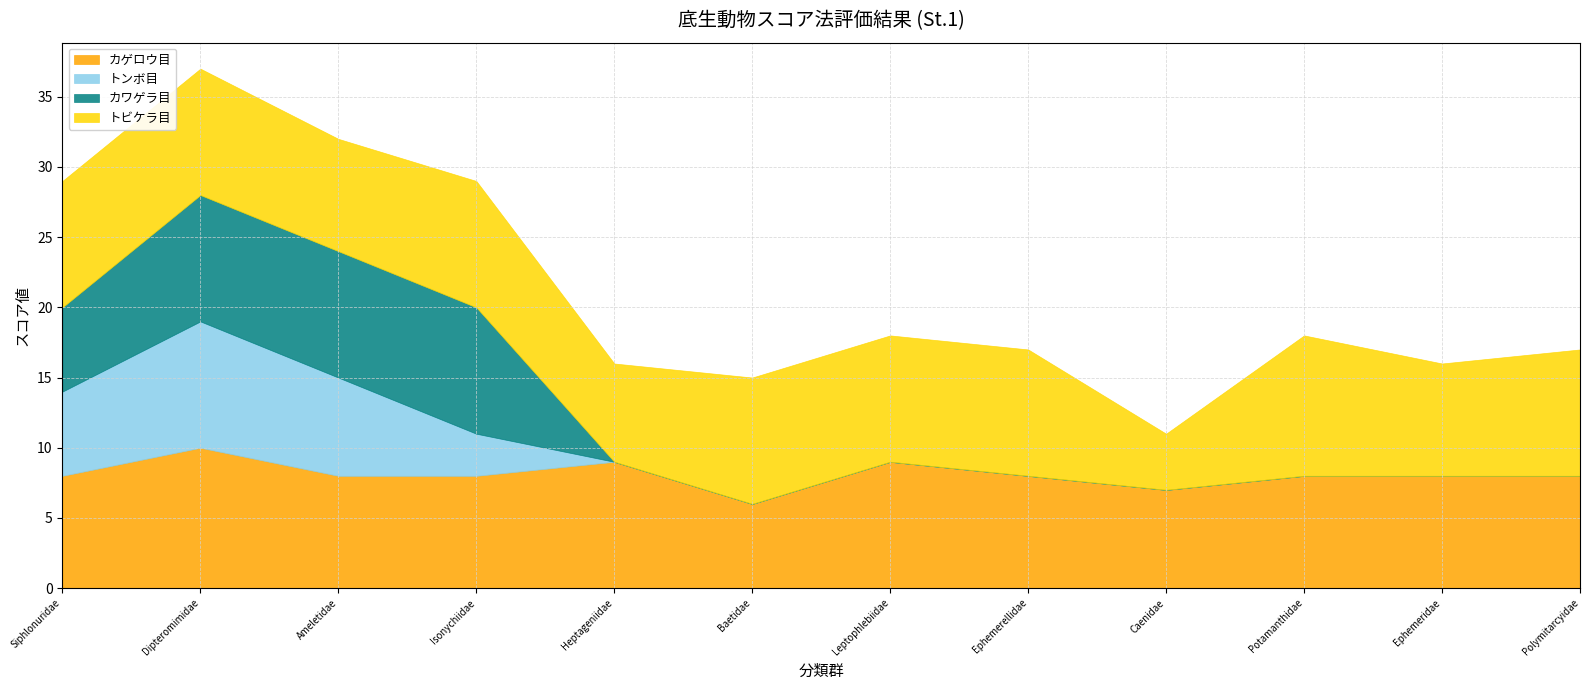

What is the difference between the maximum and second lowest values in the カワゲラ目 series?

9